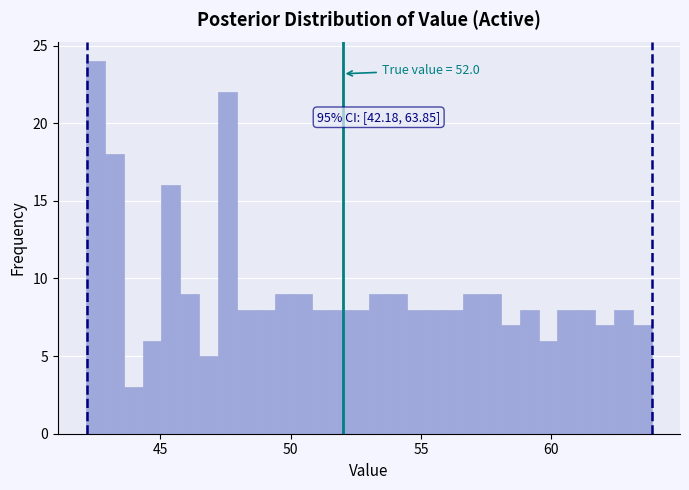

Around what value on the x-axis is the tallest bar? Give the approximate position of its centre, as read against the axis.

42.5